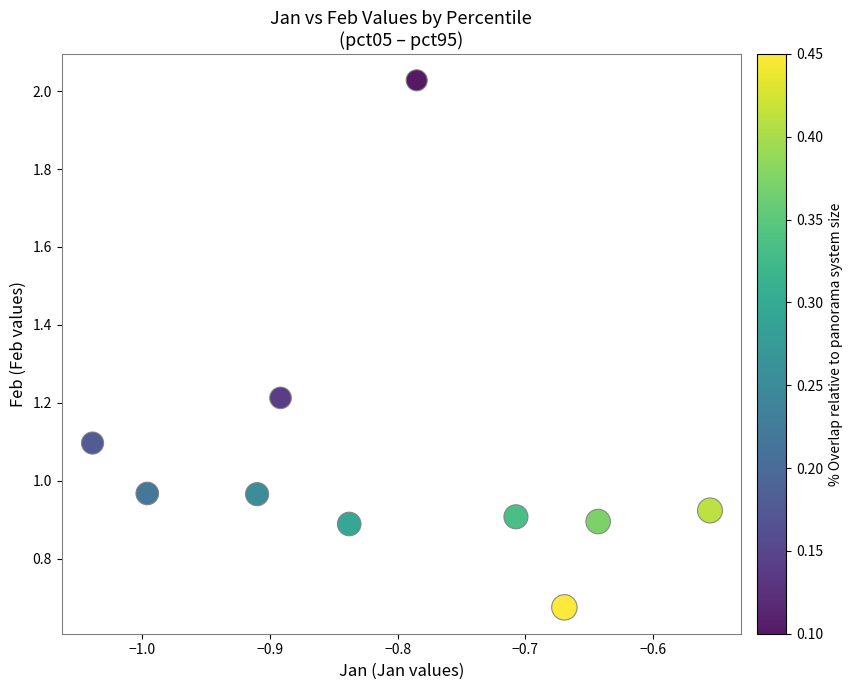

What is the range of Y values (max minus min)?

1.4